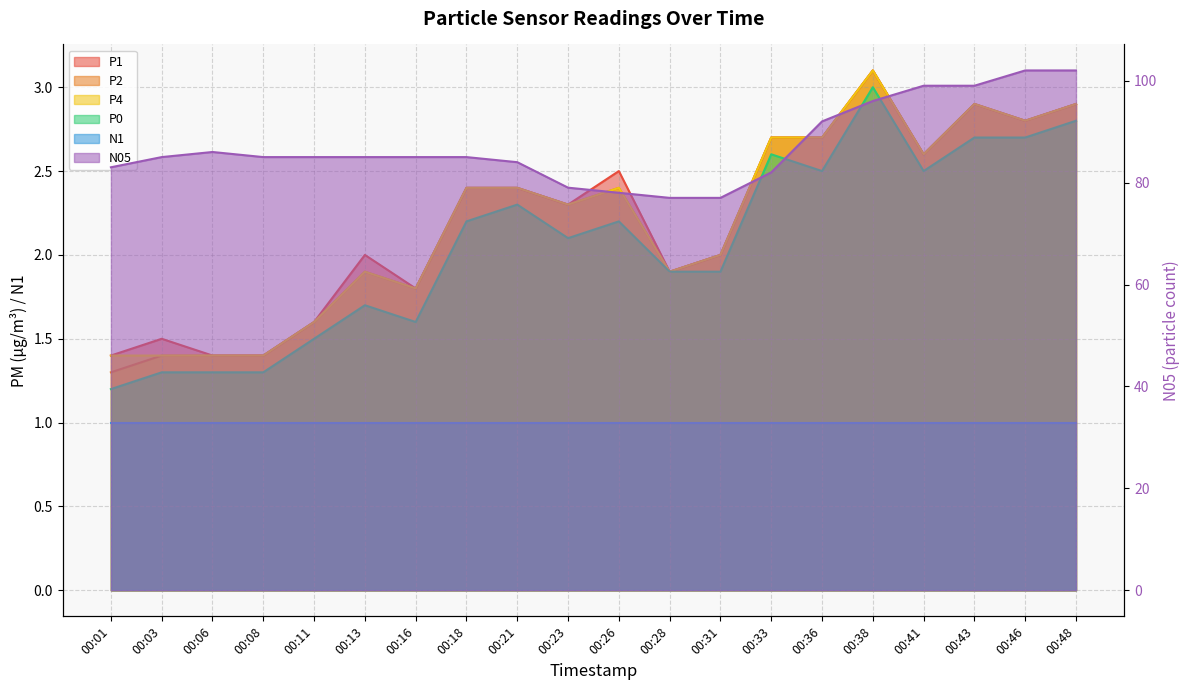

Which series has the widest spread of values?

N05